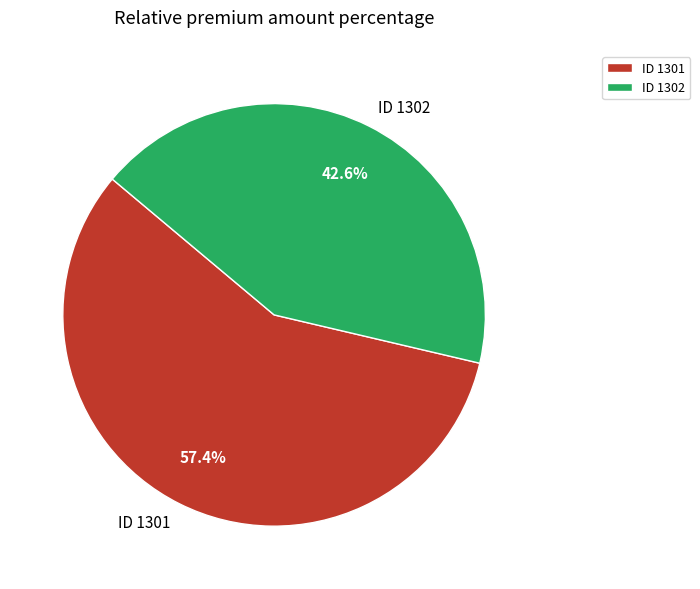

What percentage do ID 1301 and ID 1302 together represent?

100.0%